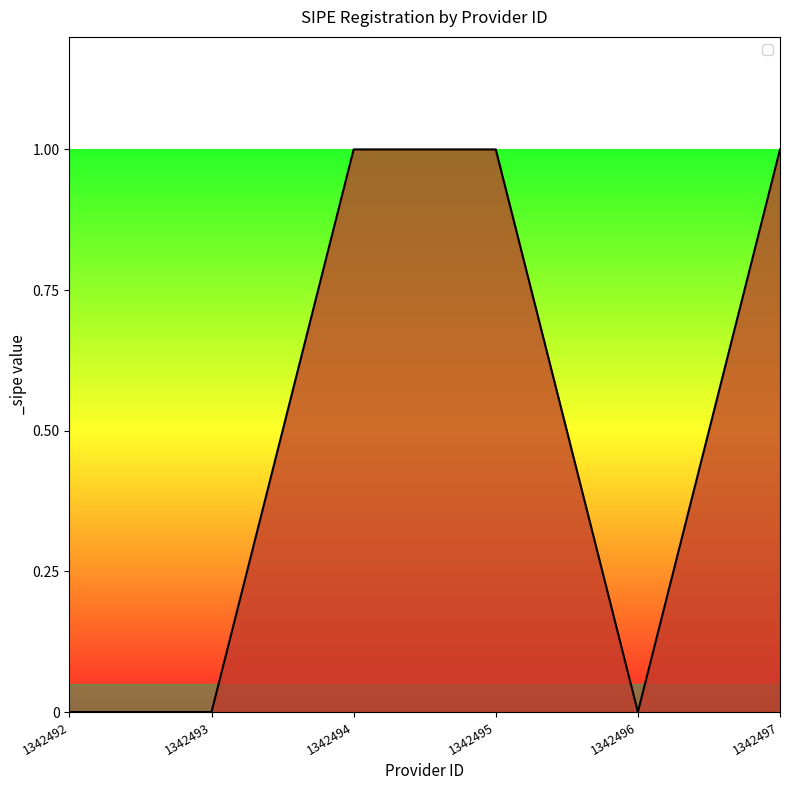

Reading left to right, what are all the values shown in this chart?

1342492=0	1342493=0	1342494=1	1342495=1	1342496=0	1342497=1